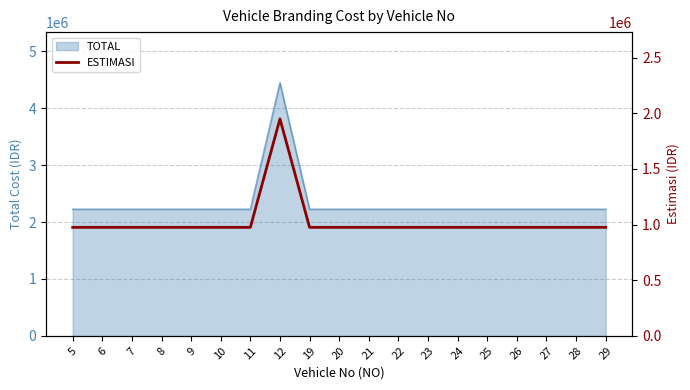

True or false: the data has more than 0 interior local peaks.

True